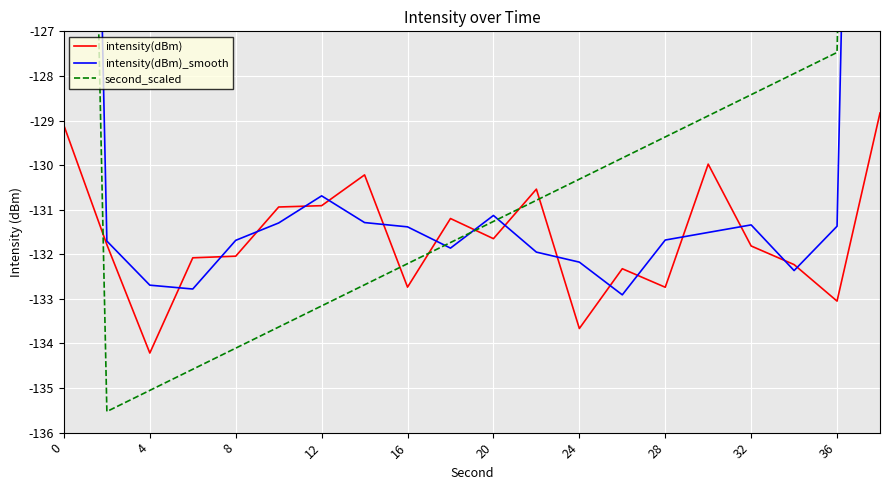

Reading left to right, transcribe all the data shown in this chart.

intensity(dBm): -129.1	-131.8	-134.2	-132.1	-132.0	-130.9	-130.9	-130.2	-132.7	-131.2	-131.6	-130.5	-133.7	-132.3	-132.7	-130.0	-131.8	-132.2	-133.1	-128.8
intensity(dBm)_smooth: -87.0	-131.7	-132.7	-132.8	-131.7	-131.3	-130.7	-131.3	-131.4	-131.9	-131.1	-132.0	-132.2	-132.9	-131.7	-131.5	-131.3	-132.4	-131.4	-87.3
second_scaled: -90.5	-135.5	-135.1	-134.6	-134.1	-133.6	-133.2	-132.7	-132.2	-131.7	-131.3	-130.8	-130.3	-129.8	-129.4	-128.9	-128.4	-127.9	-127.5	-84.8